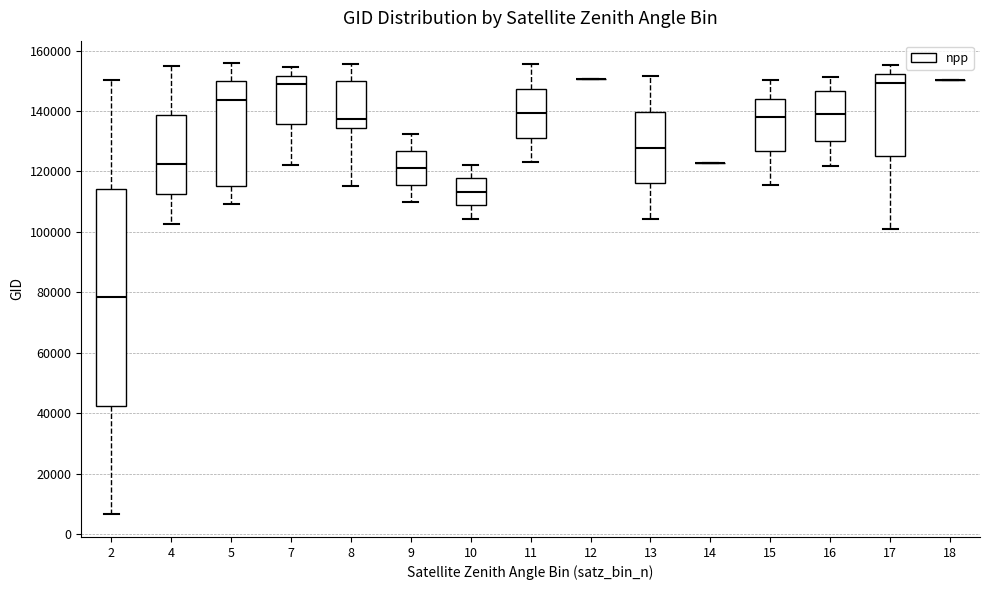

Reading left to right, transcribe this box plot: for each box, give where its median line is, the range the box spans, and where its two whiskers end, as read against the y-axis. The values are not printed on the chart, so give them approximately, as read against the axis.

2: median 78000, box 42000 to 114000, whiskers 6000 to 150000
4: median 122000, box 112000 to 138000, whiskers 102000 to 154000
5: median 144000, box 116000 to 150000, whiskers 110000 to 156000
7: median 148000, box 136000 to 152000, whiskers 122000 to 154000
8: median 138000, box 134000 to 150000, whiskers 116000 to 156000
9: median 122000, box 116000 to 126000, whiskers 110000 to 132000
10: median 114000, box 108000 to 118000, whiskers 104000 to 122000
11: median 140000, box 132000 to 148000, whiskers 124000 to 156000
12: box collapsed to a line at 150000, whiskers 150000 to 150000
13: median 128000, box 116000 to 140000, whiskers 104000 to 152000
14: box collapsed to a line at 122000, whiskers 122000 to 122000
15: median 138000, box 126000 to 144000, whiskers 116000 to 150000
16: median 138000, box 130000 to 146000, whiskers 122000 to 152000
17: median 150000, box 126000 to 152000, whiskers 100000 to 156000
18: box collapsed to a line at 150000, whiskers 150000 to 150000